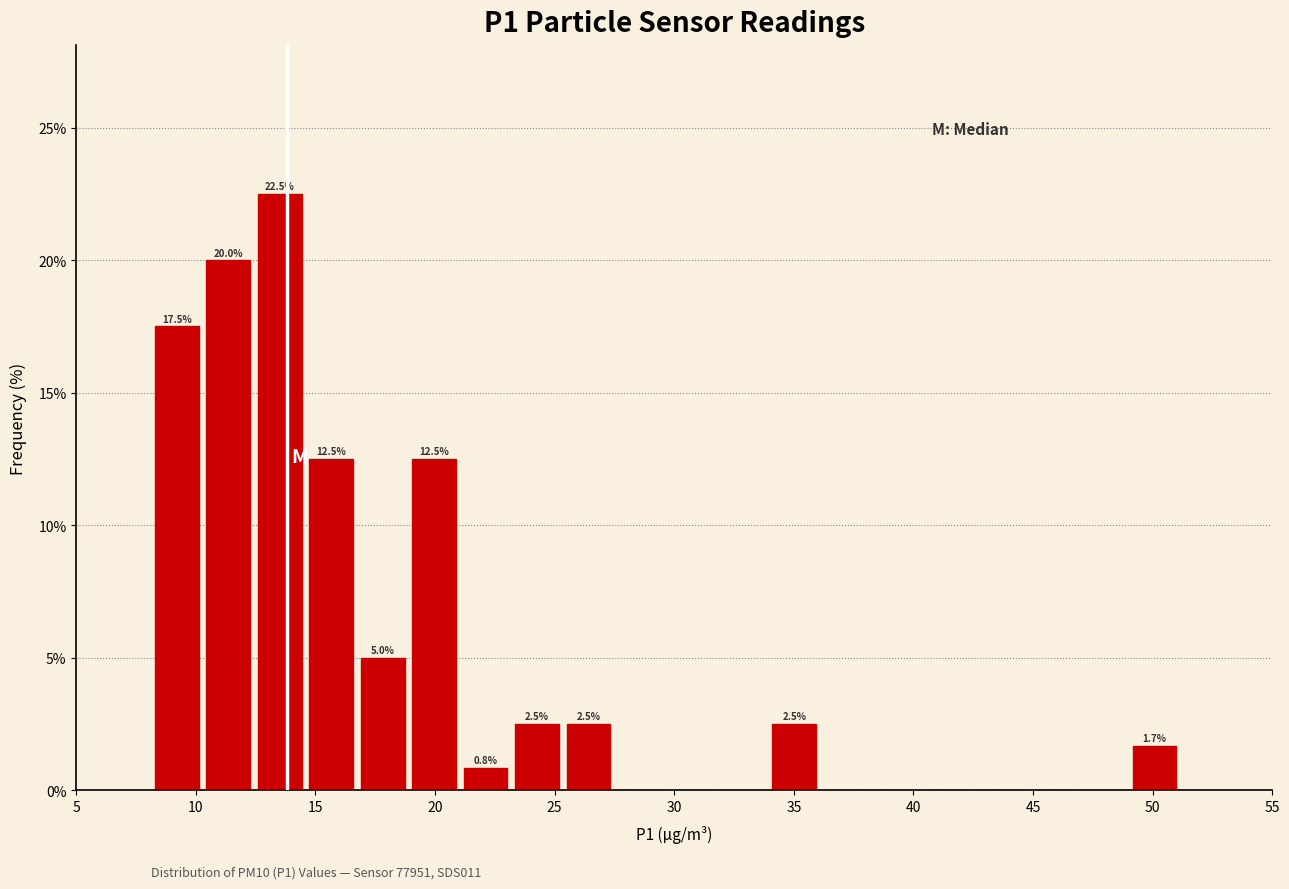

Which range on the x-axis has the tallest bar?

12.5 to 14.5